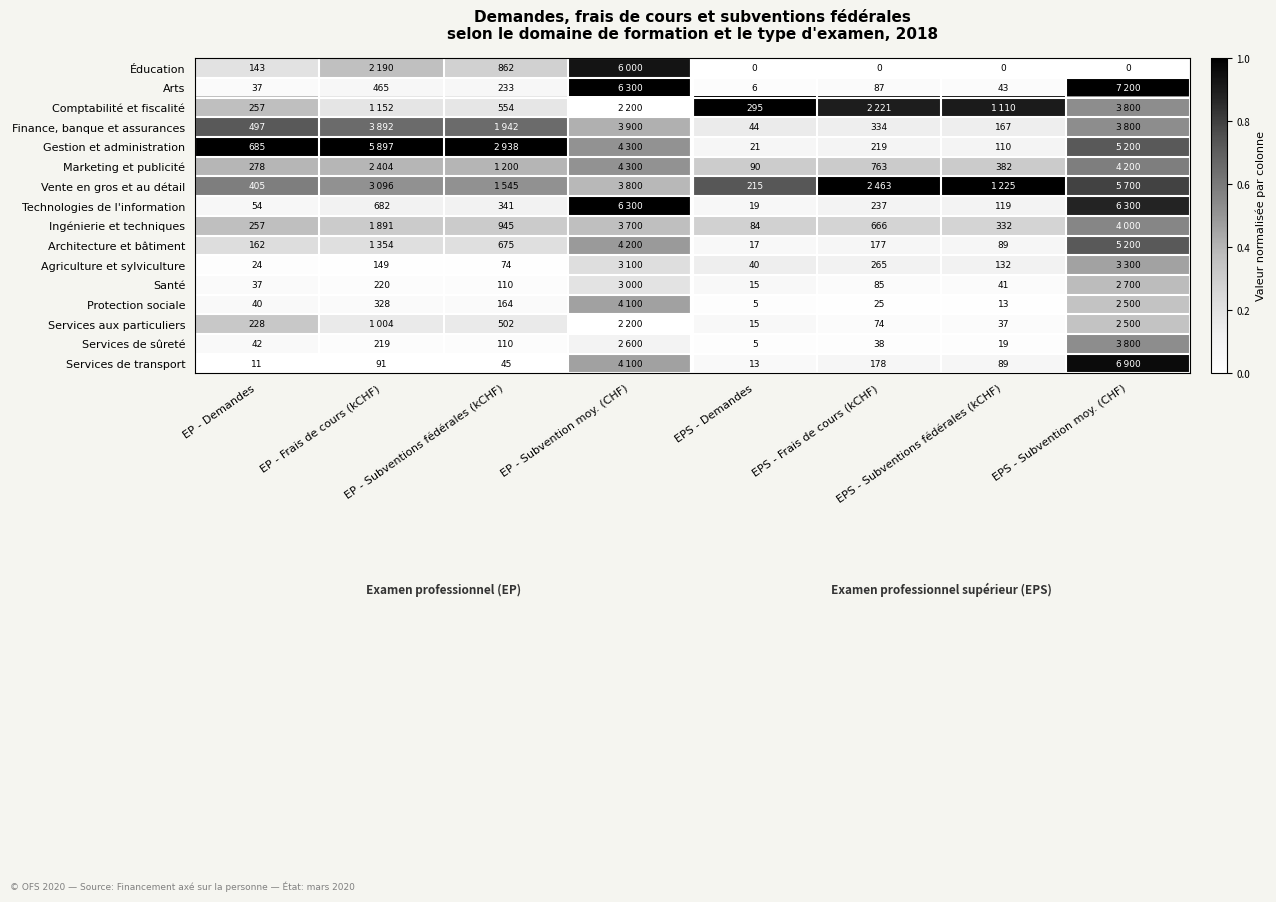

Between EP - Subvention moy. (CHF) and EP - Demandes, which is larger?

EP - Subvention moy. (CHF)